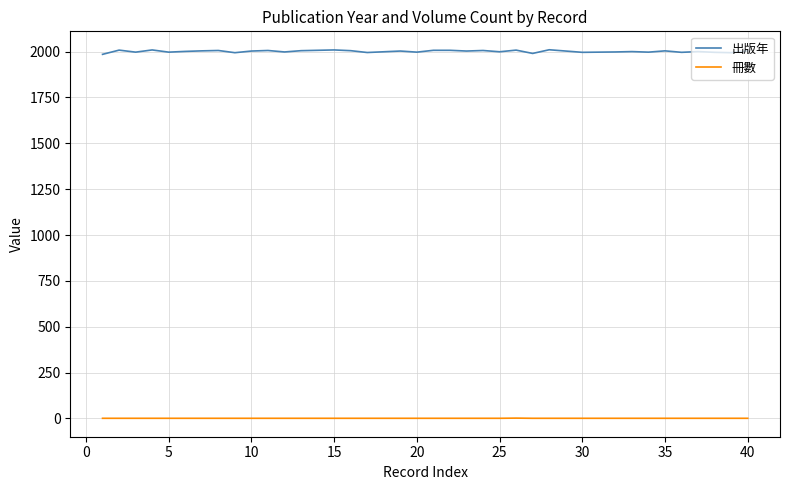

How many distinct data groups are displayed?

2